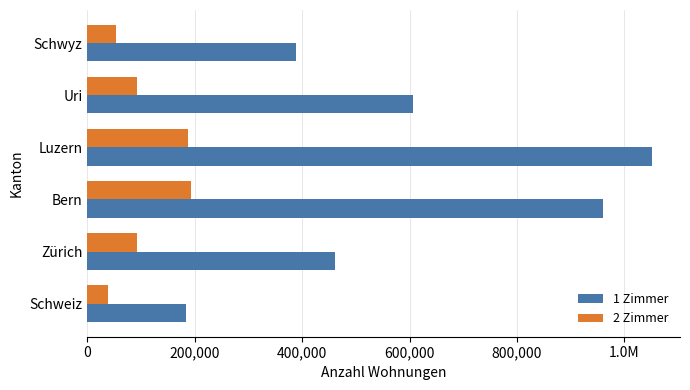

What are all the series names shown in the legend?

1 Zimmer, 2 Zimmer